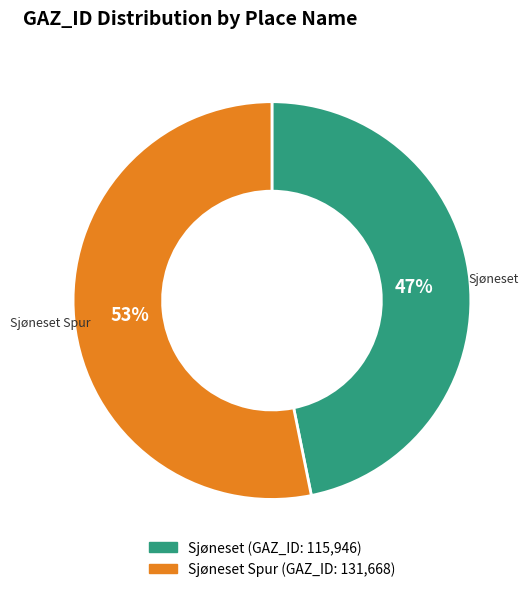

Is there any slice that represents more than half of the pie?

Yes